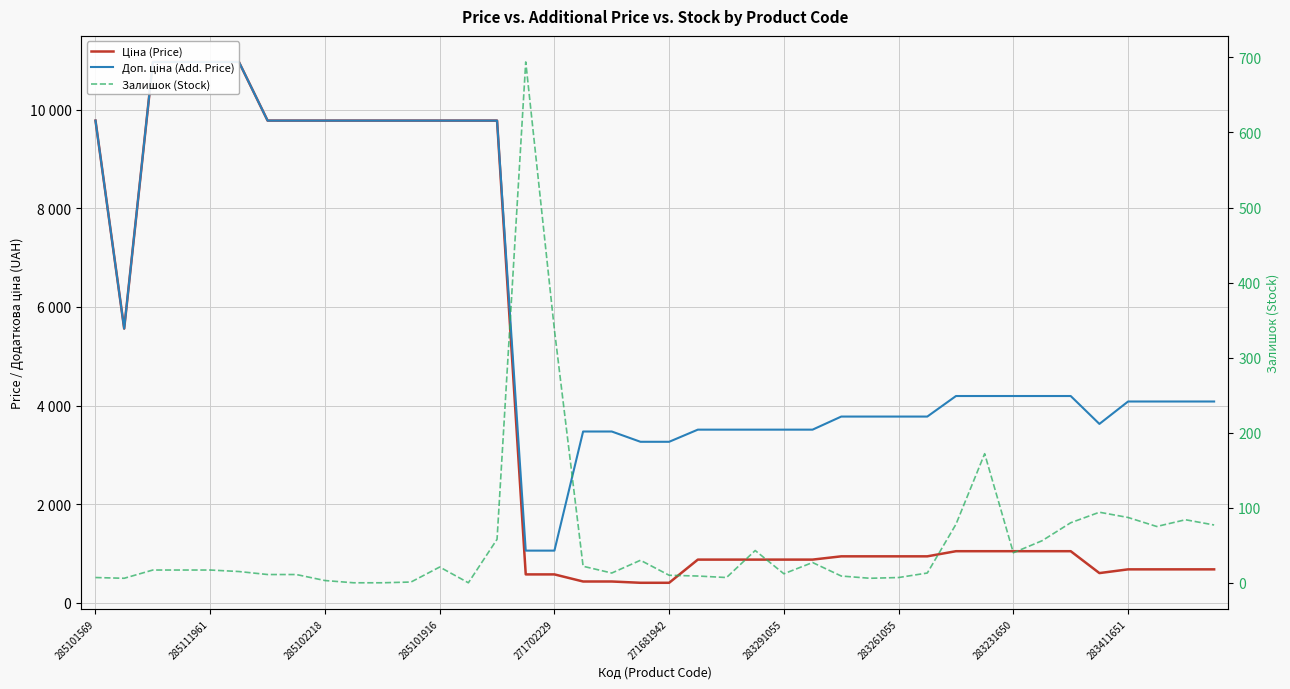

What is the average value of the Ціна (Price) series?

4168.7